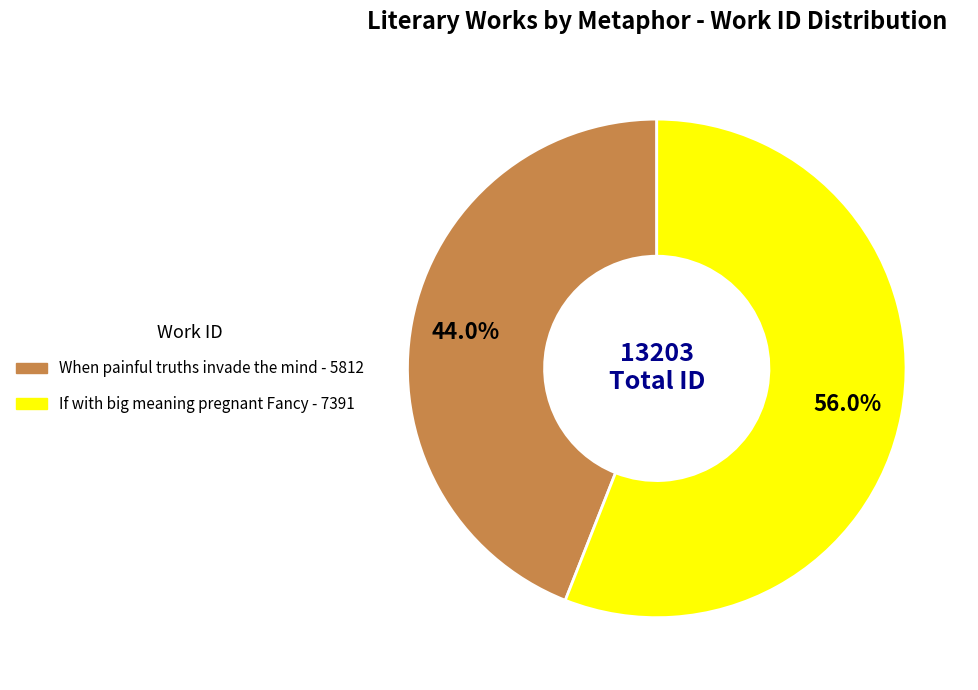

Which has a higher value, When painful truths invade the mind or If with big meaning pregnant Fancy?

If with big meaning pregnant Fancy